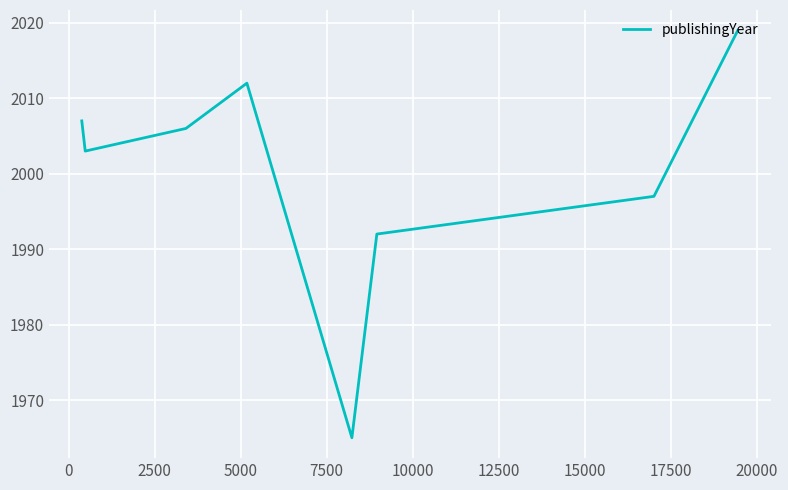

How many series are shown in this chart?

1